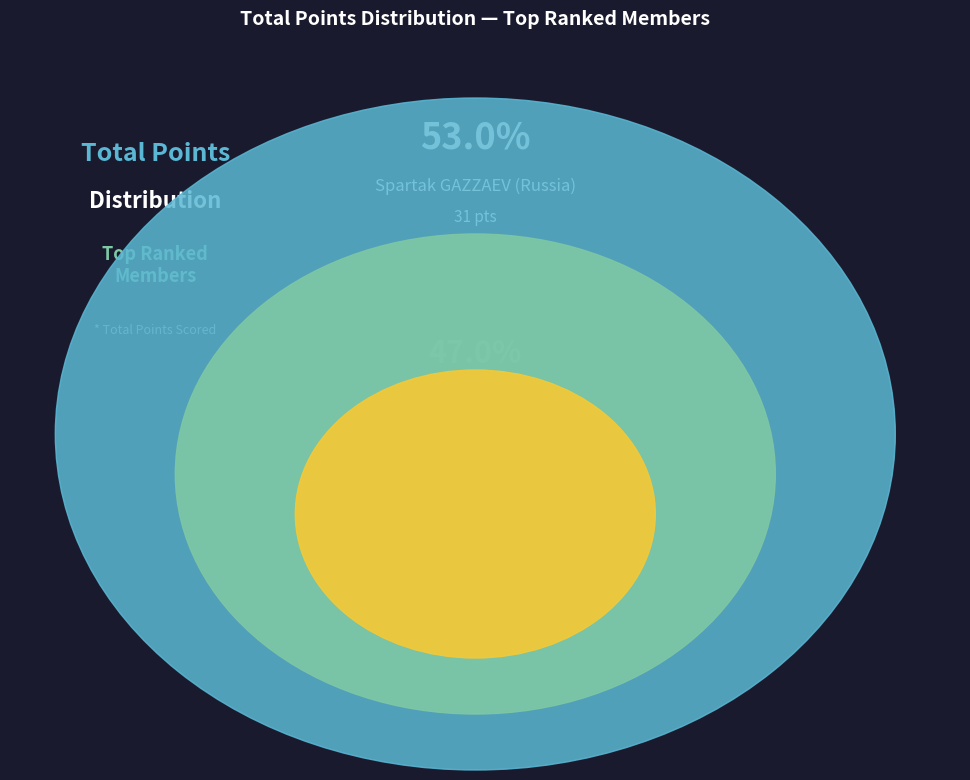

To the nearest percent, what is the difference between the largest and smallest slice percentages?

6%